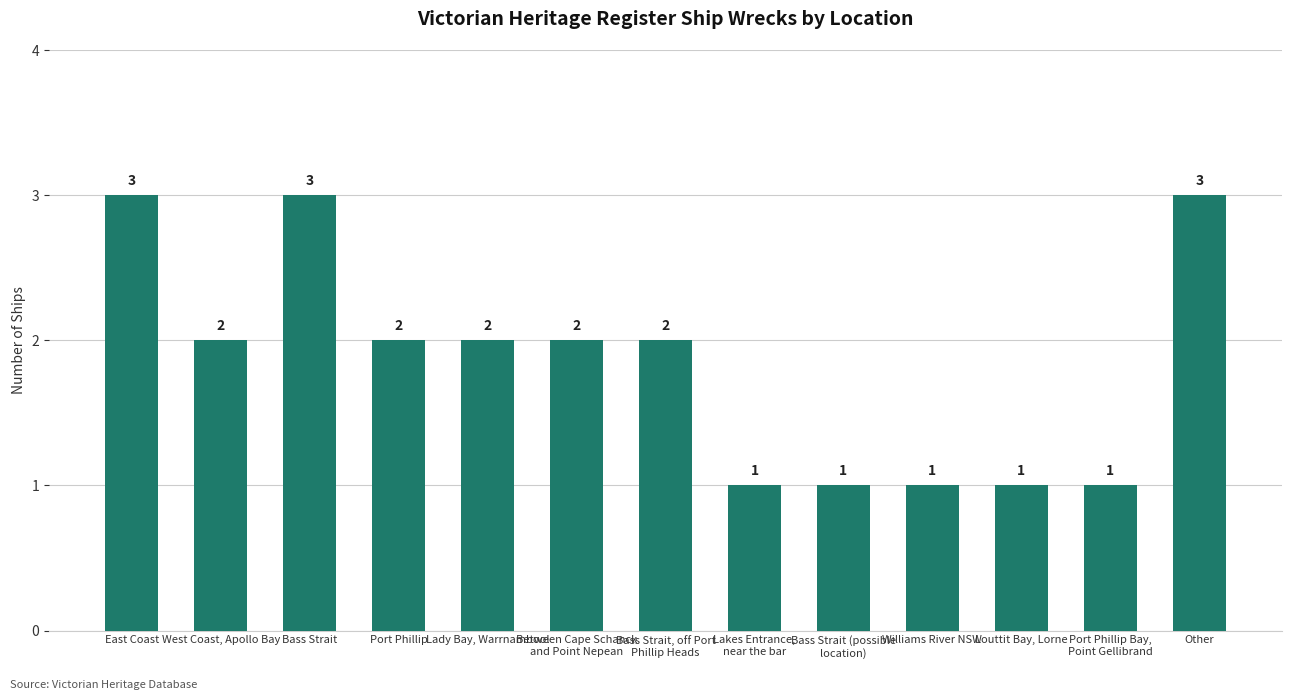

Are the bars grouped side by side (vs. stacked)?

No